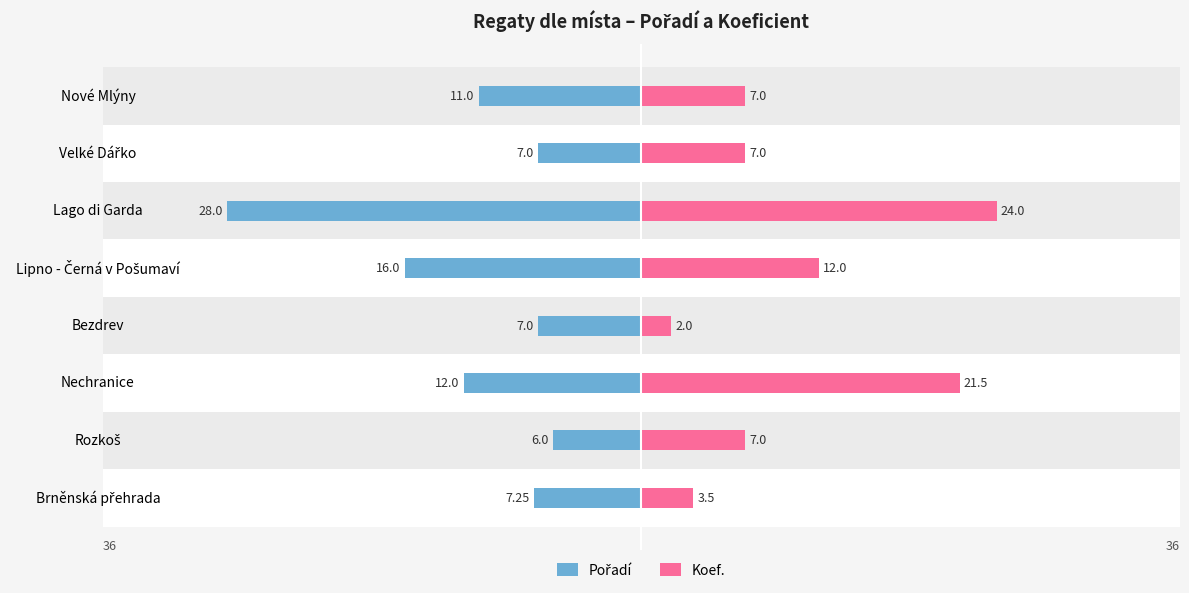

At how many categories does at least one series exceed -5?

8